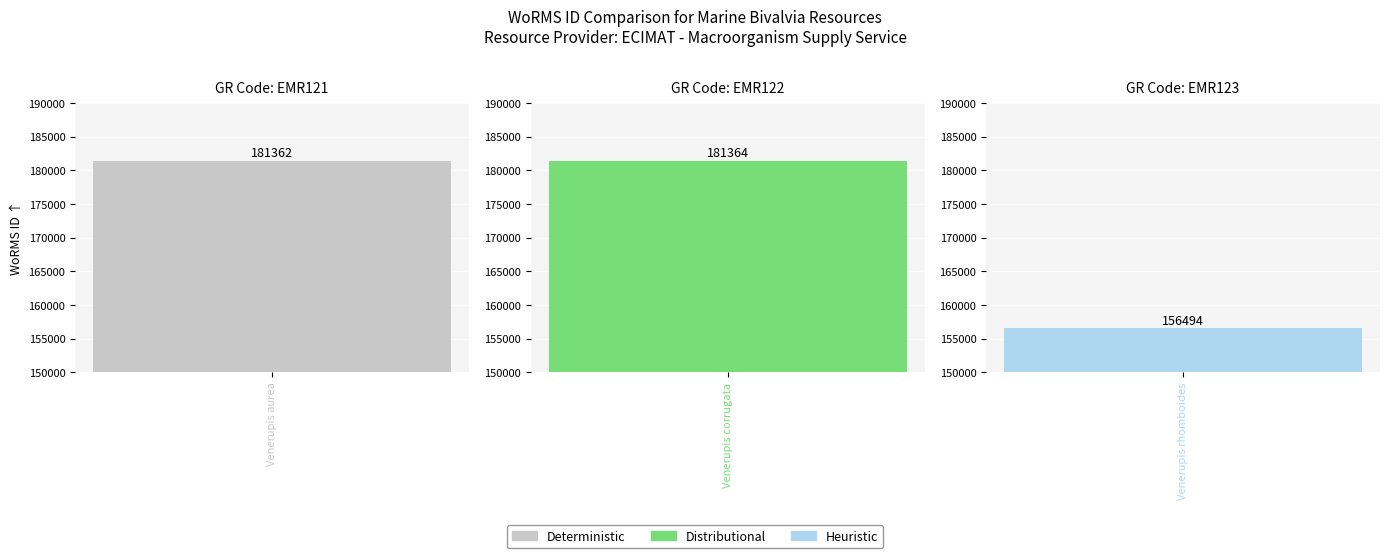

List the labels in order of value, largest first.

EMR122, EMR121, EMR123